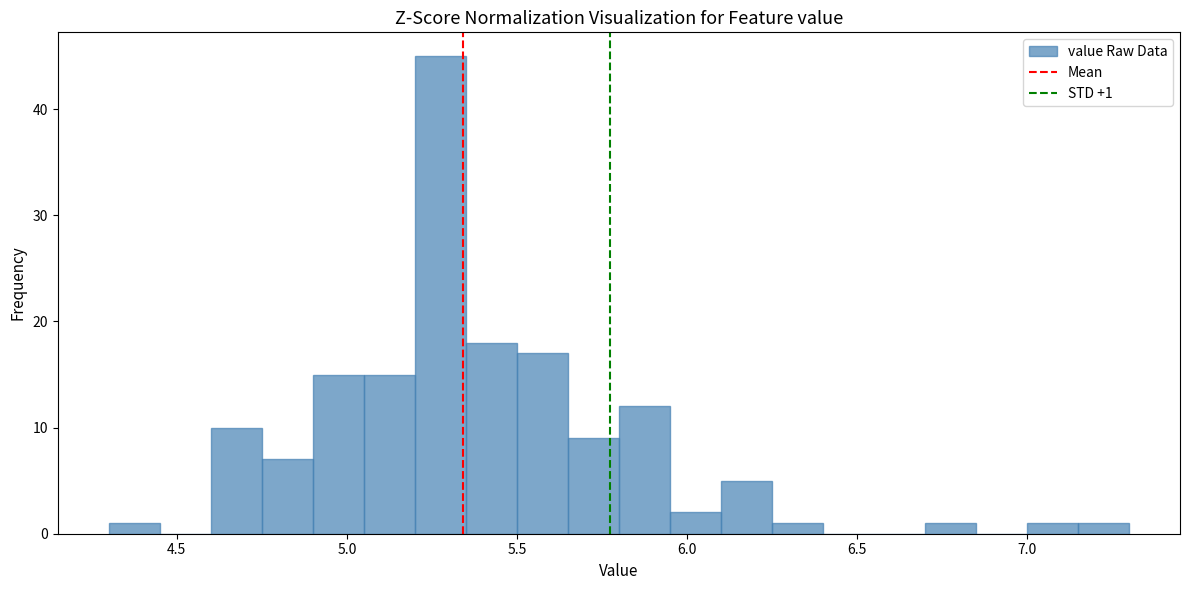

Around what value on the x-axis is the tallest bar? Give the approximate position of its centre, as read against the axis.

5.30